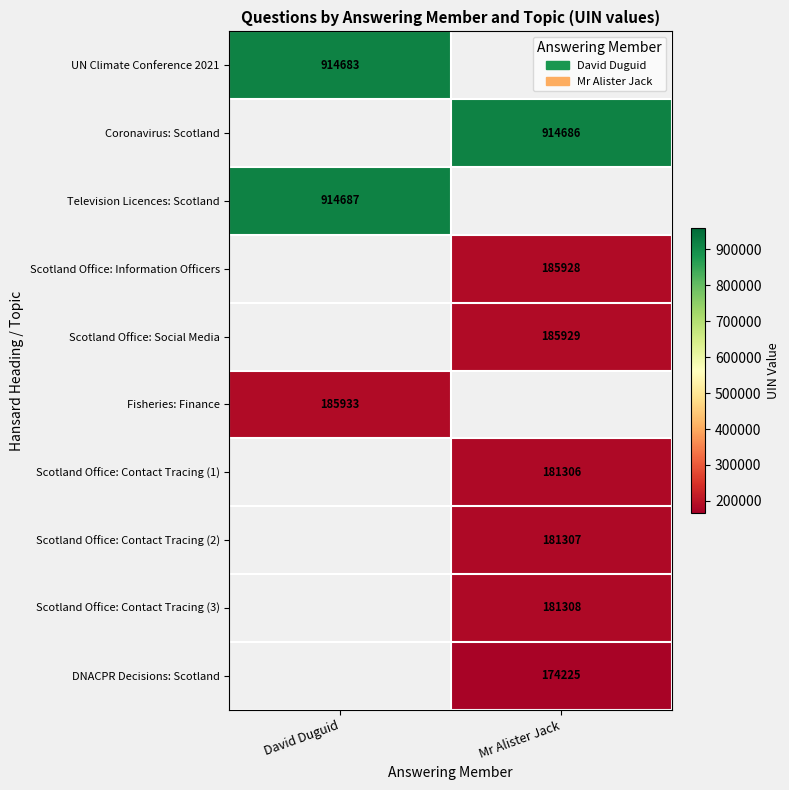

The UN Climate Conference 2021 series shows 623970 at David Duguid. True or false?

False